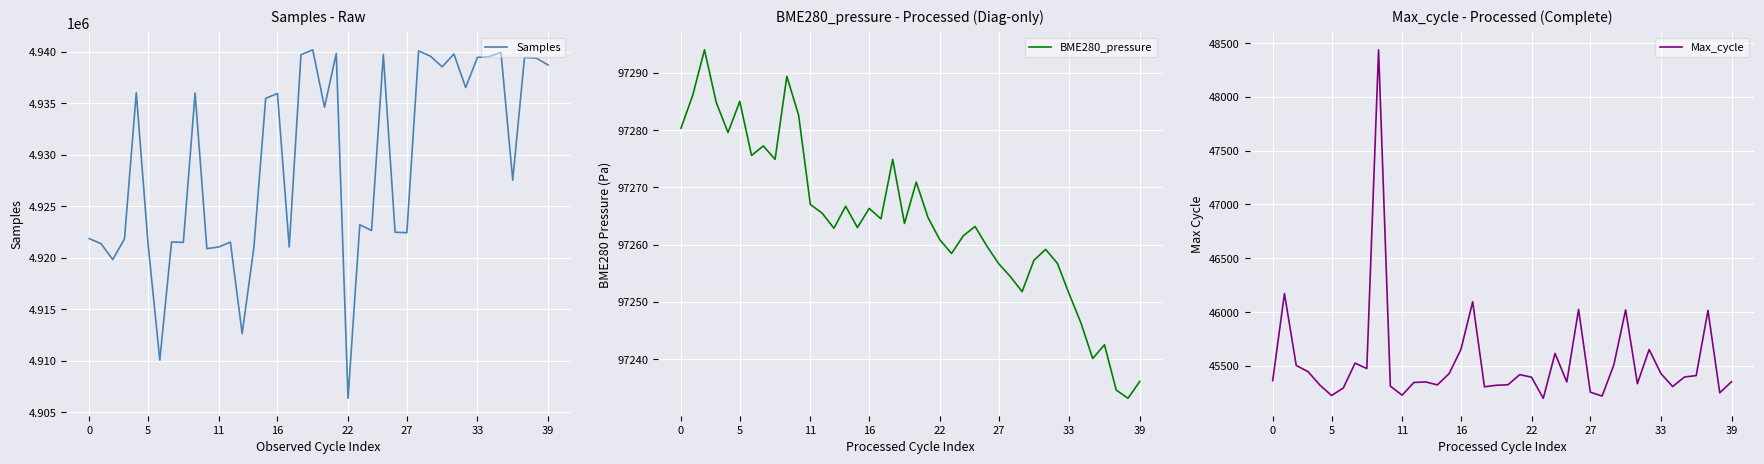

What is the difference between the maximum and minimum values in the BME280_pressure series?

60.8